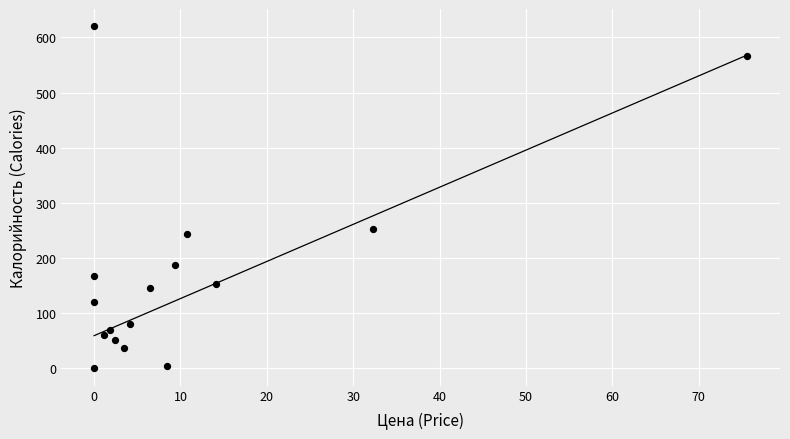

What is the range of X values (max minus min)?

75.6